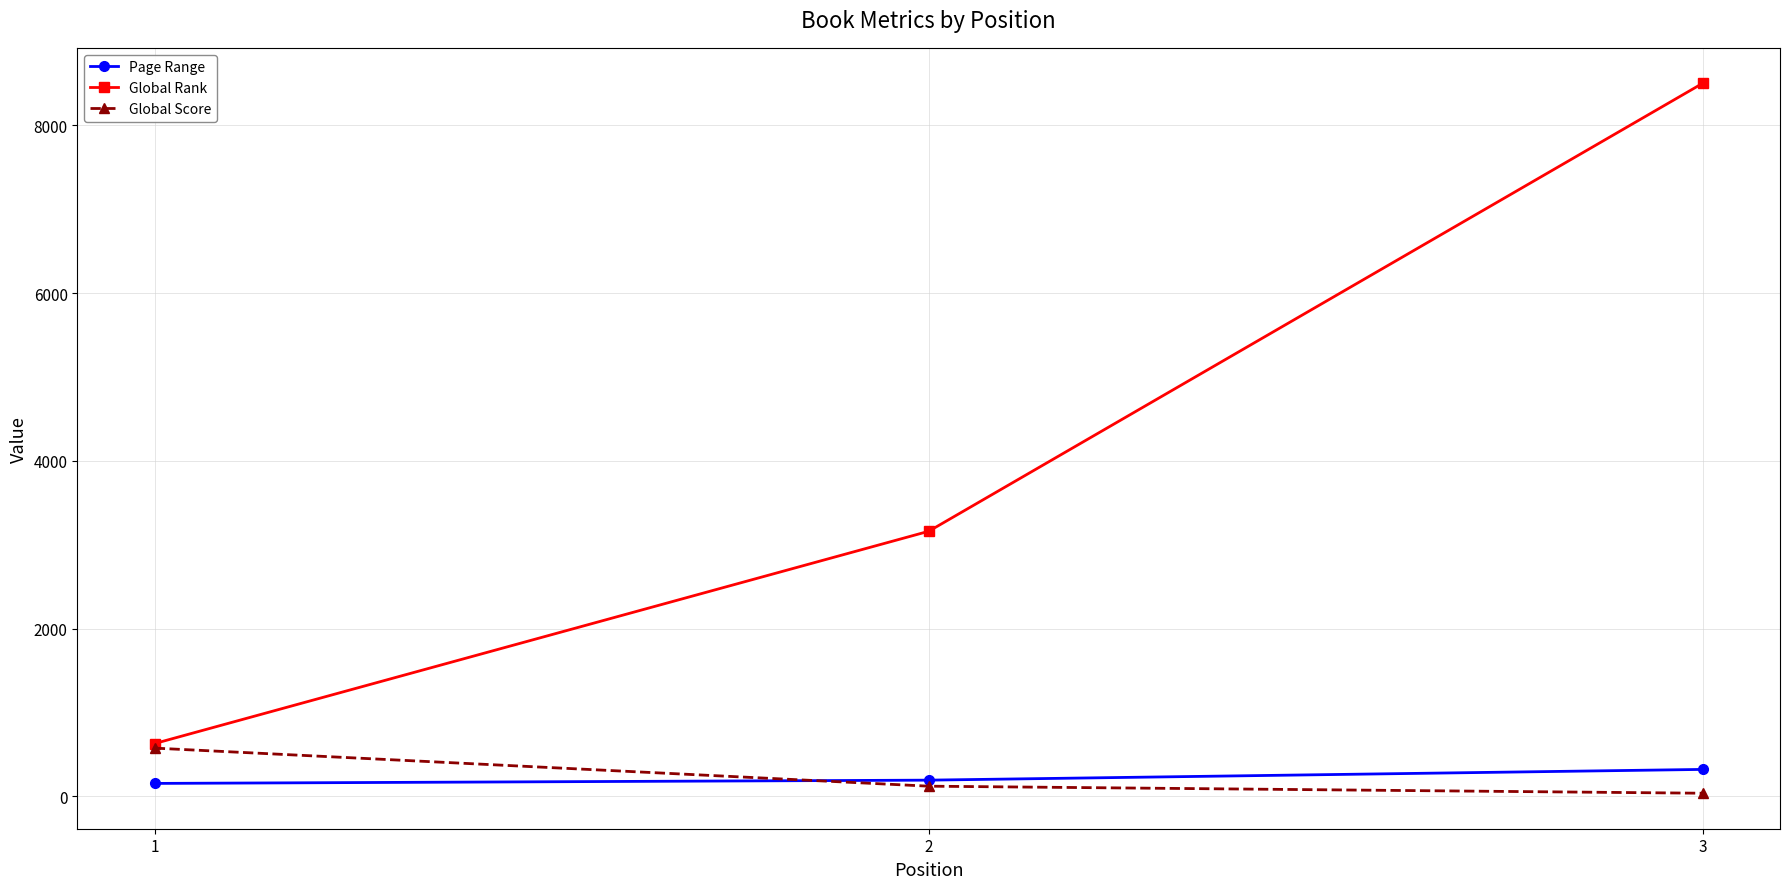

What is the value of the Global Score point at the 3rd from the left?

36